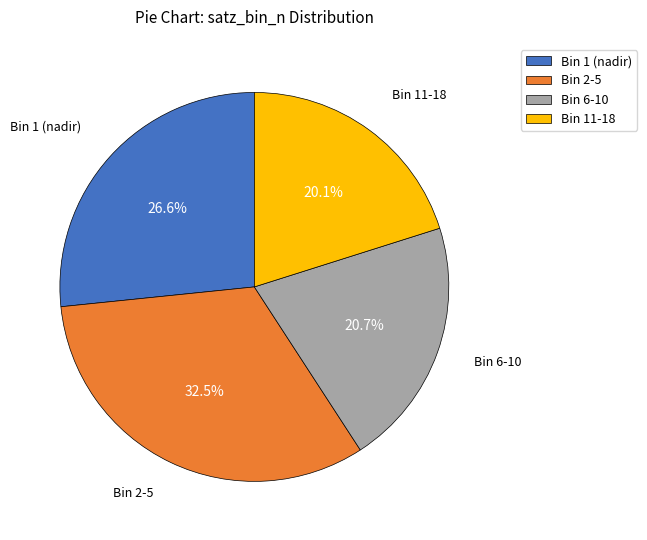

Is Bin 2-5 the majority of the pie?

No